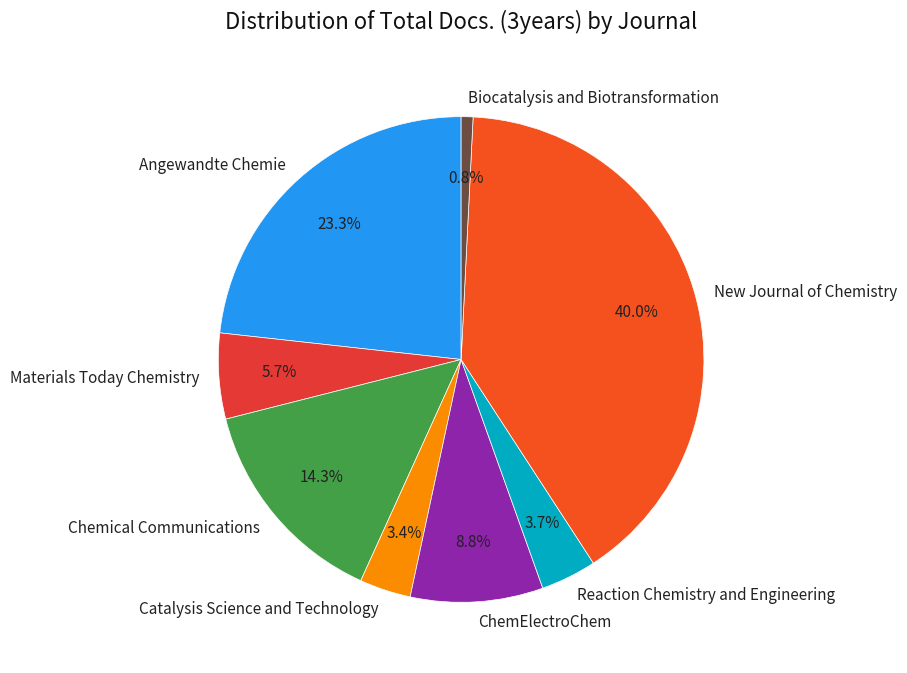

How much of the chart is everything except Catalysis Science and Technology?

96.6%